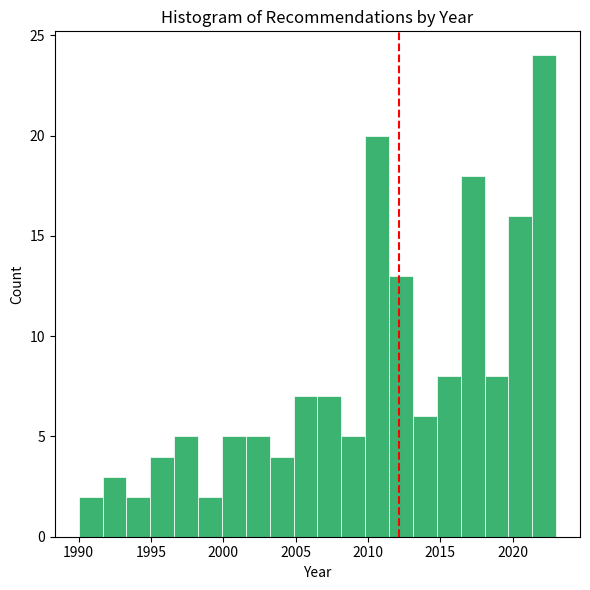

Around what value on the x-axis is the tallest bar? Give the approximate position of its centre, as read against the axis.

2022.0